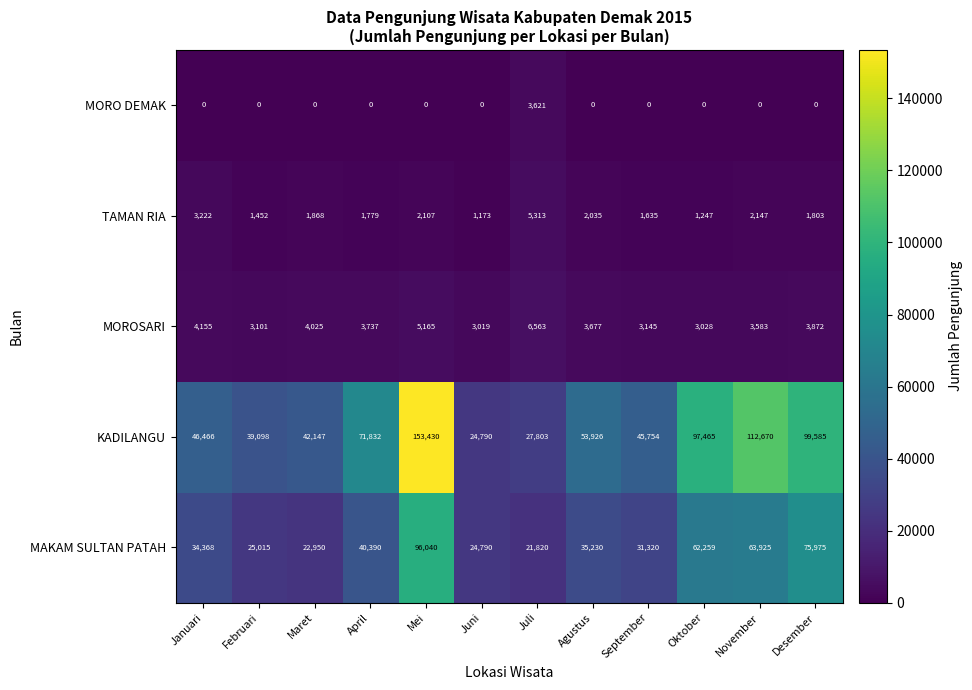

What is the difference between the maximum and minimum values in the MAKAM SULTAN PATAH series?

74220